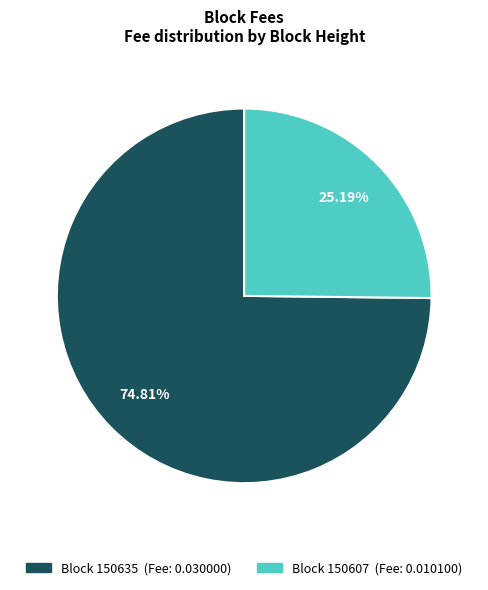

Is there a majority slice in this chart?

Yes